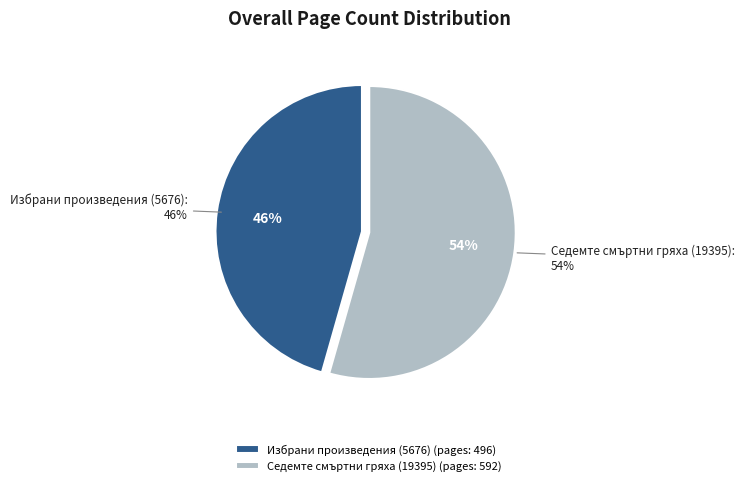

Which category has the biggest portion of the pie?

Седемте смъртни гряха (19395)